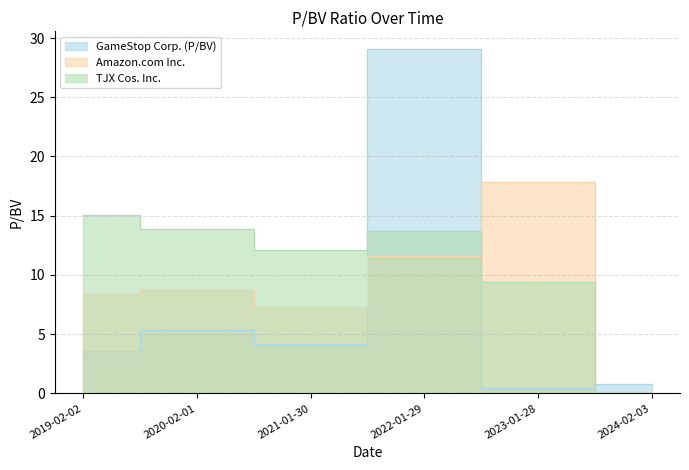

What is the total value across all series at 2021-01-30?

23.6